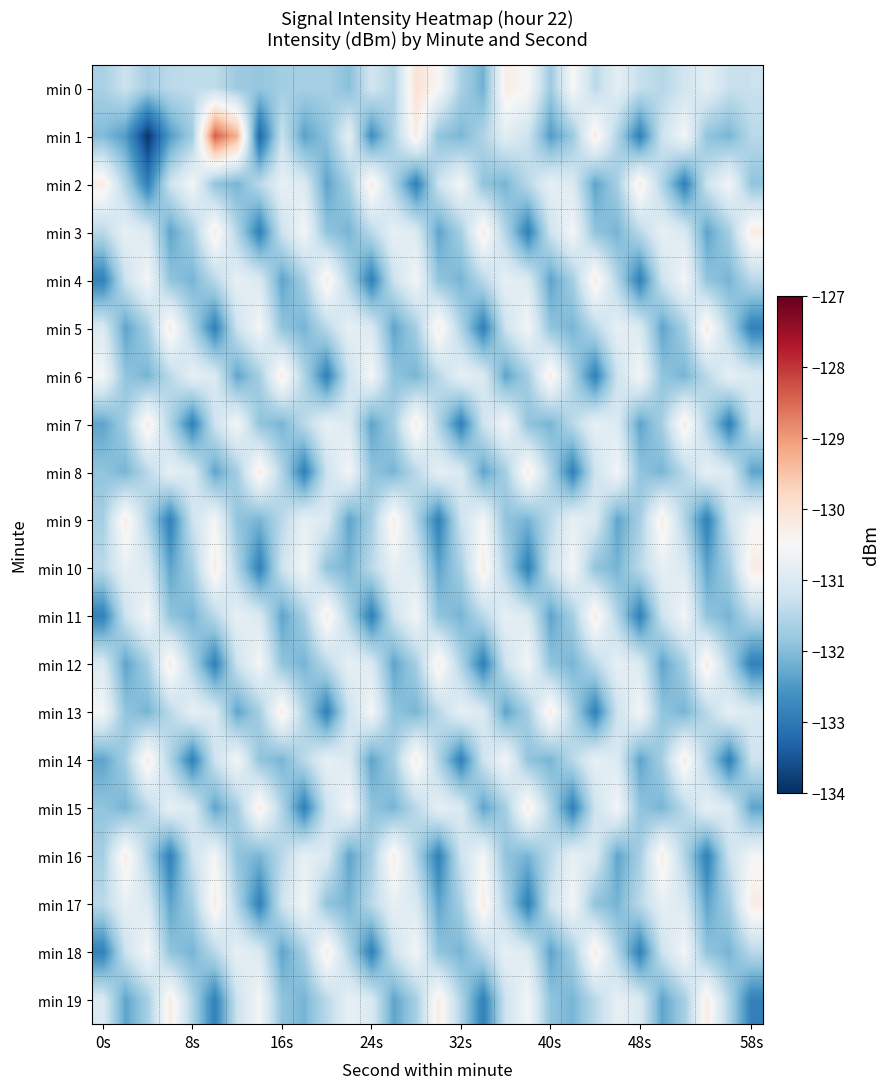

Reading left to right, transcribe all the data shown in this chart.

min 0: -131.6	-131.2	-131.7	-131.4	-131.4	-131.4	-131.8	-131.8	-131.7	-131.7	-131.7	-132.0	-131.2	-131.5	-130.0	-130.5	-131.6	-132.2	-130.3	-130.5	-131.8	-130.5	-131.4	-130.8	-131.3	-131.5	-131.2	-130.8	-131.3	-131.3
min 1: -132.0	-132.5	-133.9	-132.5	-131.7	-128.4	-129.3	-133.3	-131.3	-132.4	-131.9	-130.8	-132.7	-131.6	-130.2	-131.9	-132.1	-131.6	-130.9	-131.2	-132.5	-131.8	-130.2	-131.6	-132.9	-131.2	-130.6	-131.9	-132.1	-131.5
min 2: -130.2	-131.6	-132.9	-131.2	-130.6	-131.9	-132.1	-131.5	-130.8	-131.0	-132.3	-131.7	-130.2	-131.6	-132.9	-131.2	-130.6	-131.9	-132.1	-131.5	-130.8	-131.0	-132.3	-131.7	-130.2	-131.6	-132.9	-131.2	-130.6	-131.9
min 3: -131.5	-130.8	-131.0	-132.3	-131.7	-130.2	-131.6	-132.9	-131.2	-130.6	-131.9	-132.1	-131.5	-130.8	-131.0	-132.3	-131.7	-130.2	-131.6	-132.9	-131.2	-130.6	-131.9	-132.1	-131.5	-130.8	-131.0	-132.3	-131.7	-130.2
min 4: -132.9	-131.2	-130.6	-131.9	-132.1	-131.5	-130.8	-131.0	-132.3	-131.7	-130.2	-131.6	-132.9	-131.2	-130.6	-131.9	-132.1	-131.5	-130.8	-131.0	-132.3	-131.7	-130.2	-131.6	-132.9	-131.2	-130.6	-131.9	-132.1	-131.5
min 5: -131.0	-132.3	-131.7	-130.2	-131.6	-132.9	-131.2	-130.6	-131.9	-132.1	-131.5	-130.8	-131.0	-132.3	-131.7	-130.2	-131.6	-132.9	-131.2	-130.6	-131.9	-132.1	-131.5	-130.8	-131.0	-132.3	-131.7	-130.2	-131.6	-132.9
min 6: -130.6	-131.9	-132.1	-131.5	-130.8	-131.0	-132.3	-131.7	-130.2	-131.6	-132.9	-131.2	-130.6	-131.9	-132.1	-131.5	-130.8	-131.0	-132.3	-131.7	-130.2	-131.6	-132.9	-131.2	-130.6	-131.9	-132.1	-131.5	-130.8	-131.0
min 7: -132.3	-131.7	-130.2	-131.6	-132.9	-131.2	-130.6	-131.9	-132.1	-131.5	-130.8	-131.0	-132.3	-131.7	-130.2	-131.6	-132.9	-131.2	-130.6	-131.9	-132.1	-131.5	-130.8	-131.0	-132.3	-131.7	-130.2	-131.6	-132.9	-131.2
min 8: -131.9	-132.1	-131.5	-130.8	-131.0	-132.3	-131.7	-130.2	-131.6	-132.9	-131.2	-130.6	-131.9	-132.1	-131.5	-130.8	-131.0	-132.3	-131.7	-130.2	-131.6	-132.9	-131.2	-130.6	-131.9	-132.1	-131.5	-130.8	-131.0	-132.3
min 9: -131.7	-130.2	-131.6	-132.9	-131.2	-130.6	-131.9	-132.1	-131.5	-130.8	-131.0	-132.3	-131.7	-130.2	-131.6	-132.9	-131.2	-130.6	-131.9	-132.1	-131.5	-130.8	-131.0	-132.3	-131.7	-130.2	-131.6	-132.9	-131.2	-130.6
min 10: -131.5	-130.8	-131.0	-132.3	-131.7	-130.2	-131.6	-132.9	-131.2	-130.6	-131.9	-132.1	-131.5	-130.8	-131.0	-132.3	-131.7	-130.2	-131.6	-132.9	-131.2	-130.6	-131.9	-132.1	-131.5	-130.8	-131.0	-132.3	-131.7	-130.2
min 11: -132.9	-131.2	-130.6	-131.9	-132.1	-131.5	-130.8	-131.0	-132.3	-131.7	-130.2	-131.6	-132.9	-131.2	-130.6	-131.9	-132.1	-131.5	-130.8	-131.0	-132.3	-131.7	-130.2	-131.6	-132.9	-131.2	-130.6	-131.9	-132.1	-131.5
min 12: -131.0	-132.3	-131.7	-130.2	-131.6	-132.9	-131.2	-130.6	-131.9	-132.1	-131.5	-130.8	-131.0	-132.3	-131.7	-130.2	-131.6	-132.9	-131.2	-130.6	-131.9	-132.1	-131.5	-130.8	-131.0	-132.3	-131.7	-130.2	-131.6	-132.9
min 13: -130.6	-131.9	-132.1	-131.5	-130.8	-131.0	-132.3	-131.7	-130.2	-131.6	-132.9	-131.2	-130.6	-131.9	-132.1	-131.5	-130.8	-131.0	-132.3	-131.7	-130.2	-131.6	-132.9	-131.2	-130.6	-131.9	-132.1	-131.5	-130.8	-131.0
min 14: -132.3	-131.7	-130.2	-131.6	-132.9	-131.2	-130.6	-131.9	-132.1	-131.5	-130.8	-131.0	-132.3	-131.7	-130.2	-131.6	-132.9	-131.2	-130.6	-131.9	-132.1	-131.5	-130.8	-131.0	-132.3	-131.7	-130.2	-131.6	-132.9	-131.2
min 15: -131.9	-132.1	-131.5	-130.8	-131.0	-132.3	-131.7	-130.2	-131.6	-132.9	-131.2	-130.6	-131.9	-132.1	-131.5	-130.8	-131.0	-132.3	-131.7	-130.2	-131.6	-132.9	-131.2	-130.6	-131.9	-132.1	-131.5	-130.8	-131.0	-132.3
min 16: -131.7	-130.2	-131.6	-132.9	-131.2	-130.6	-131.9	-132.1	-131.5	-130.8	-131.0	-132.3	-131.7	-130.2	-131.6	-132.9	-131.2	-130.6	-131.9	-132.1	-131.5	-130.8	-131.0	-132.3	-131.7	-130.2	-131.6	-132.9	-131.2	-130.6
min 17: -131.5	-130.8	-131.0	-132.3	-131.7	-130.2	-131.6	-132.9	-131.2	-130.6	-131.9	-132.1	-131.5	-130.8	-131.0	-132.3	-131.7	-130.2	-131.6	-132.9	-131.2	-130.6	-131.9	-132.1	-131.5	-130.8	-131.0	-132.3	-131.7	-130.2
min 18: -132.9	-131.2	-130.6	-131.9	-132.1	-131.5	-130.8	-131.0	-132.3	-131.7	-130.2	-131.6	-132.9	-131.2	-130.6	-131.9	-132.1	-131.5	-130.8	-131.0	-132.3	-131.7	-130.2	-131.6	-132.9	-131.2	-130.6	-131.9	-132.1	-131.5
min 19: -131.0	-132.3	-131.7	-130.2	-131.6	-132.9	-131.2	-130.6	-131.9	-132.1	-131.5	-130.8	-131.0	-132.3	-131.7	-130.2	-131.6	-132.9	-131.2	-130.6	-131.9	-132.1	-131.5	-130.8	-131.0	-132.3	-131.7	-130.2	-131.6	-132.9